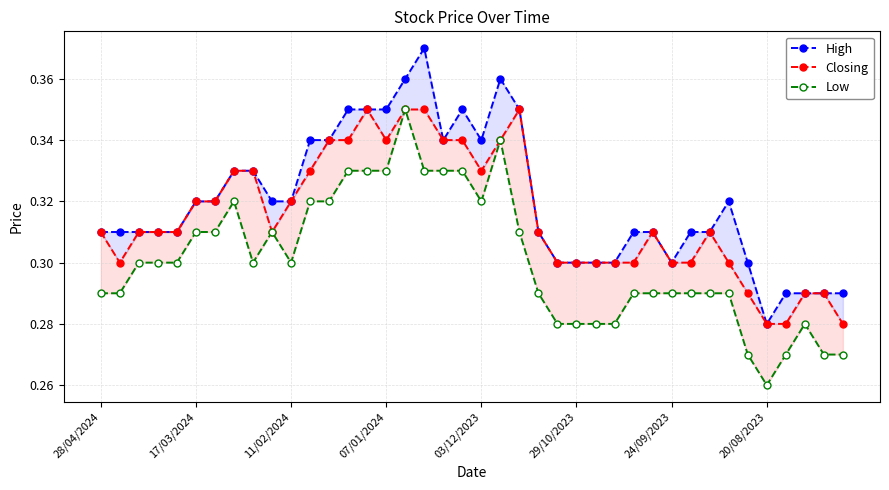

Between 35 and 36, which is larger?

36